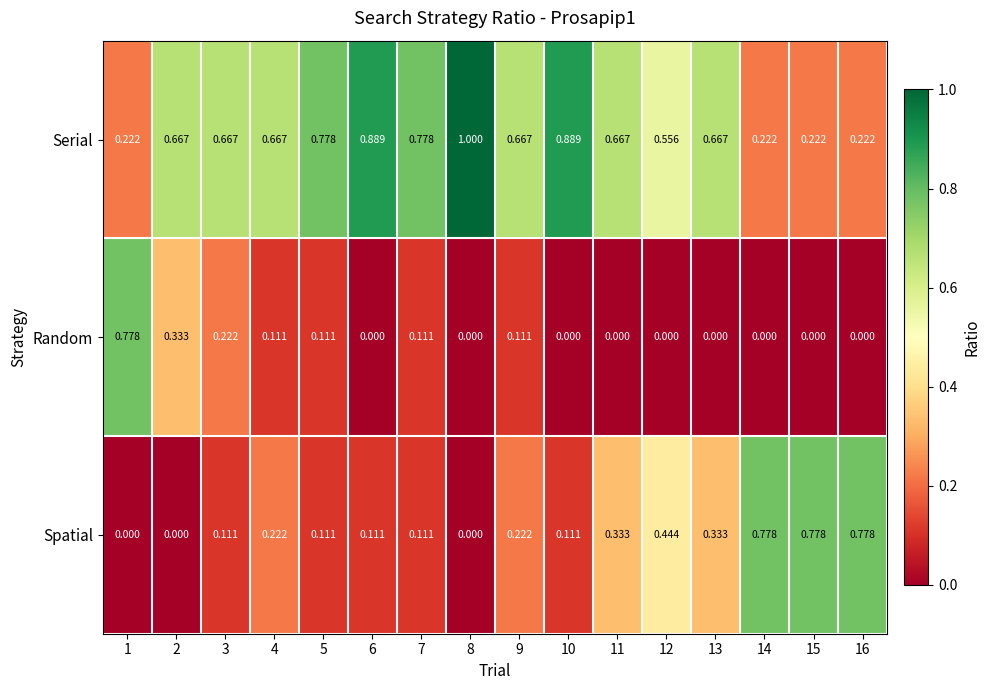

At 14, list the series in order from largest to smallest.

Spatial, Serial, Random